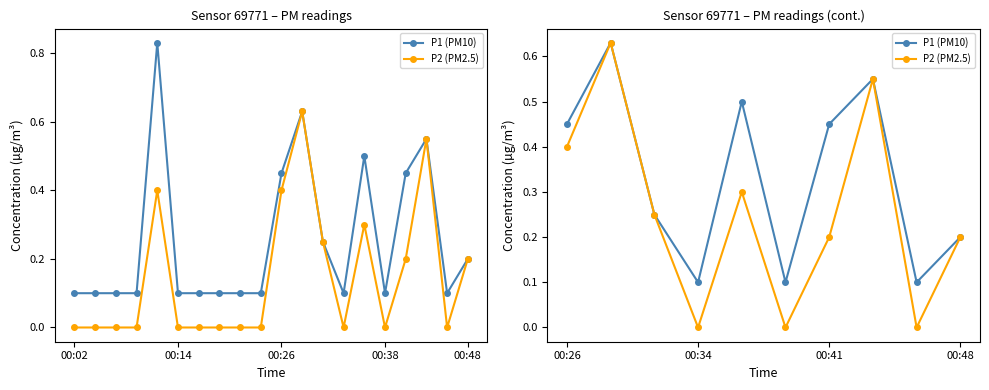

Which category has the lowest value across all series?

00:34